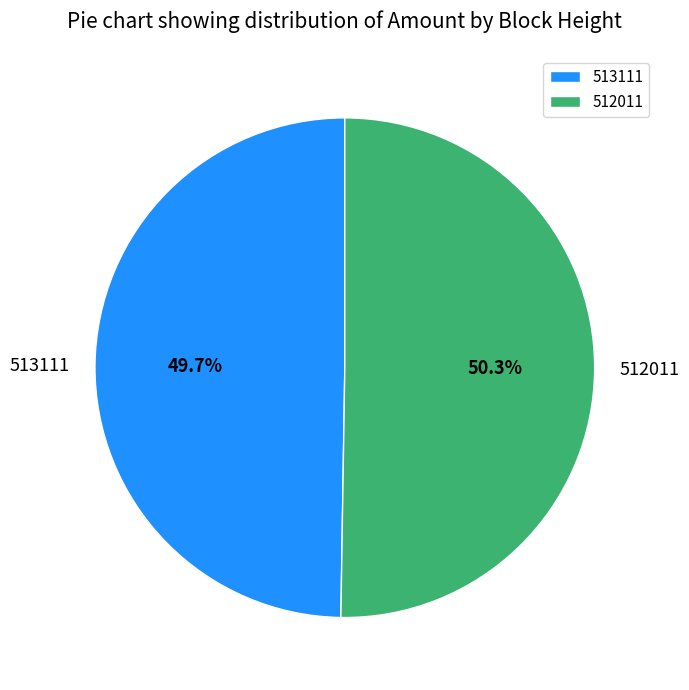

Which category has the biggest portion of the pie?

512011